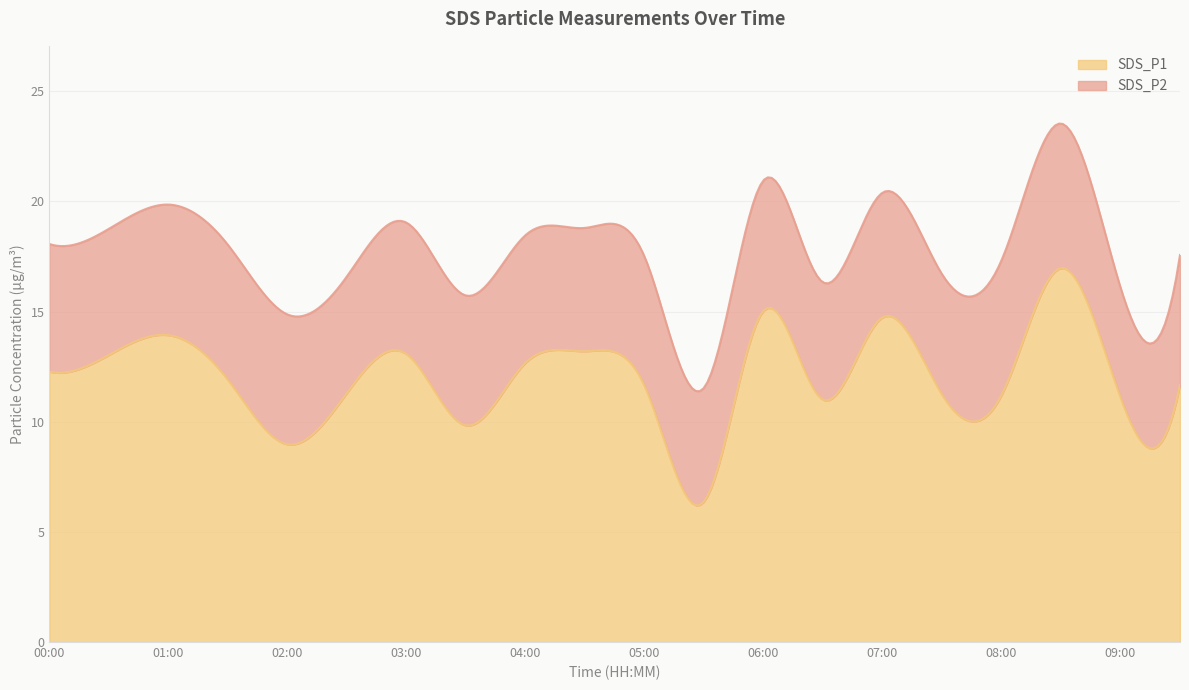

What are all the series names shown in the legend?

SDS_P1, SDS_P2